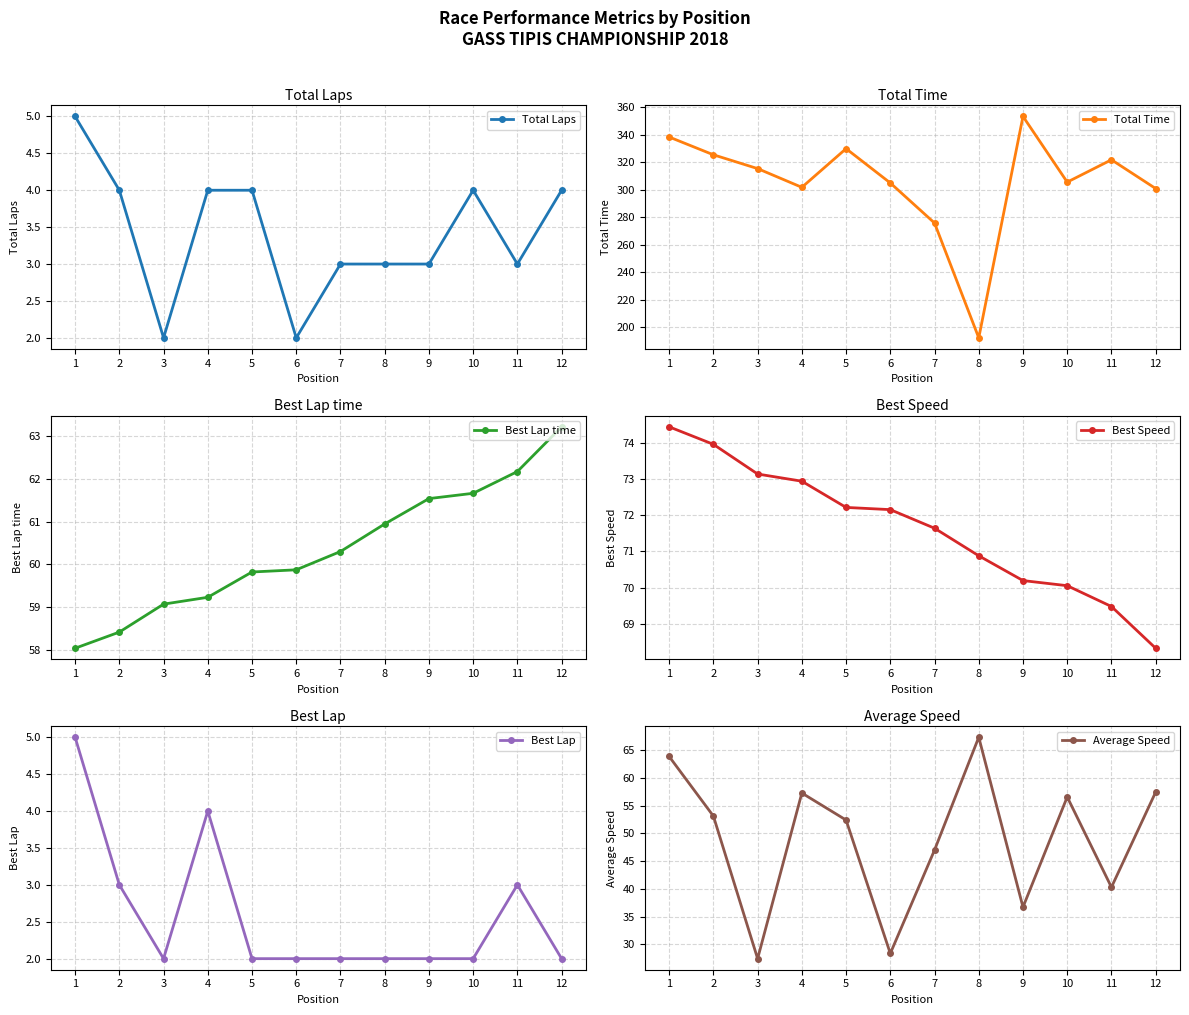

At how many categories does at least one series exceed 199?

11